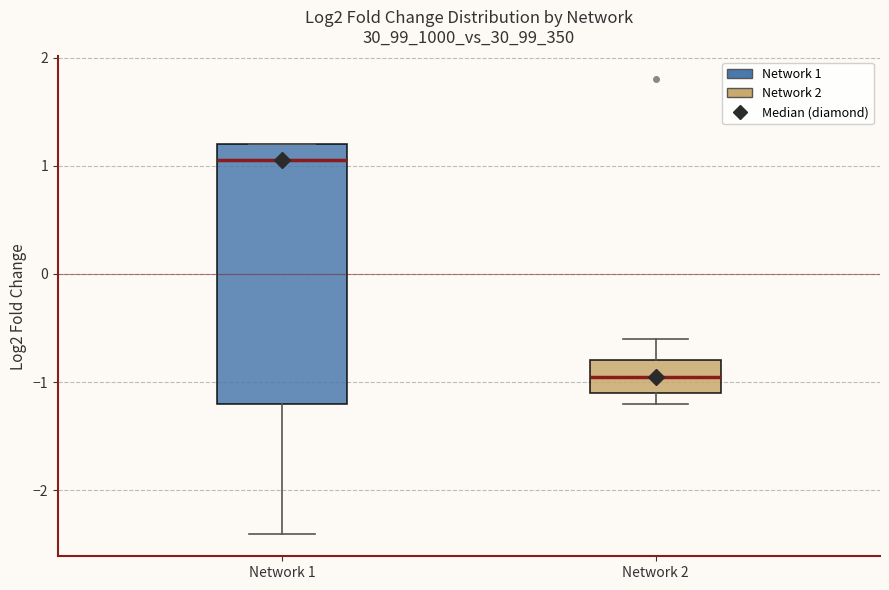

Comparing the boxes themselves (not the whiskers), which one is the tallest?

Network 1